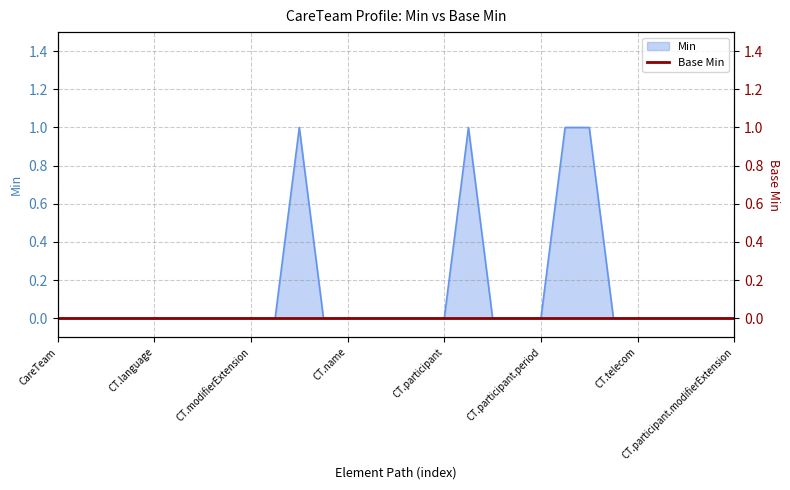

What is the difference between the maximum and second lowest values?

1